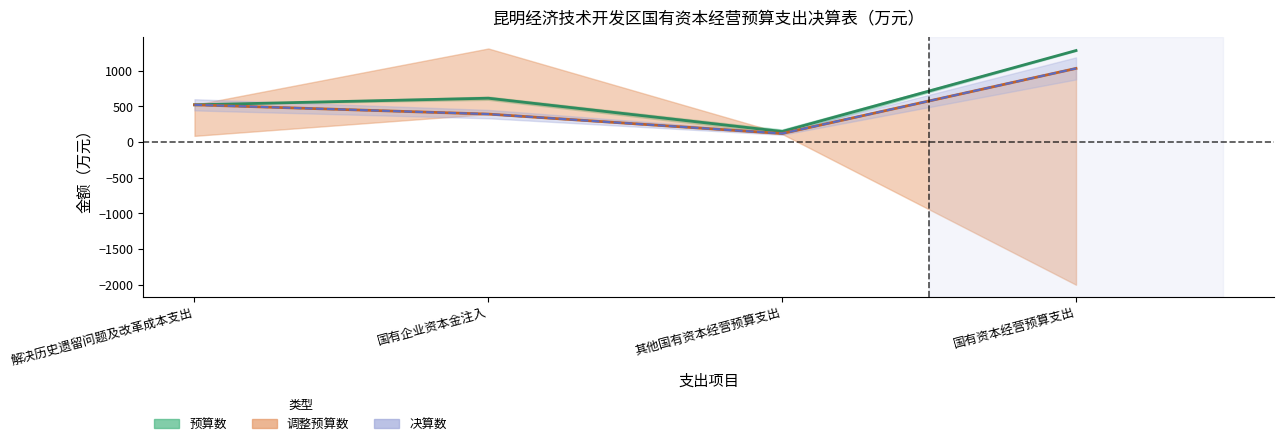

How many values in the 决算数 series are below 521?

2